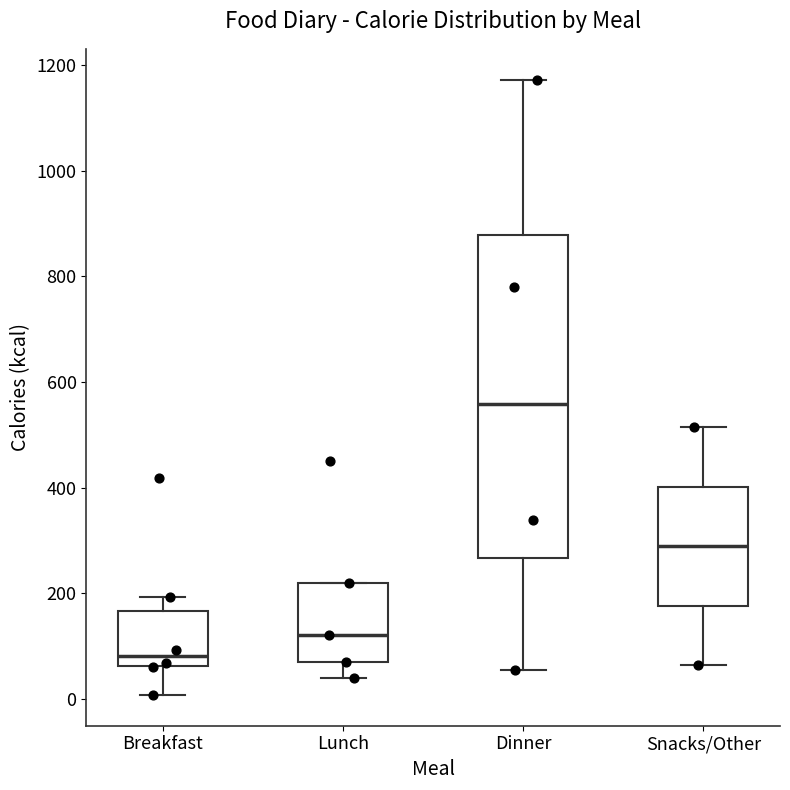

Comparing the boxes themselves (not the whiskers), which one is the tallest?

Dinner